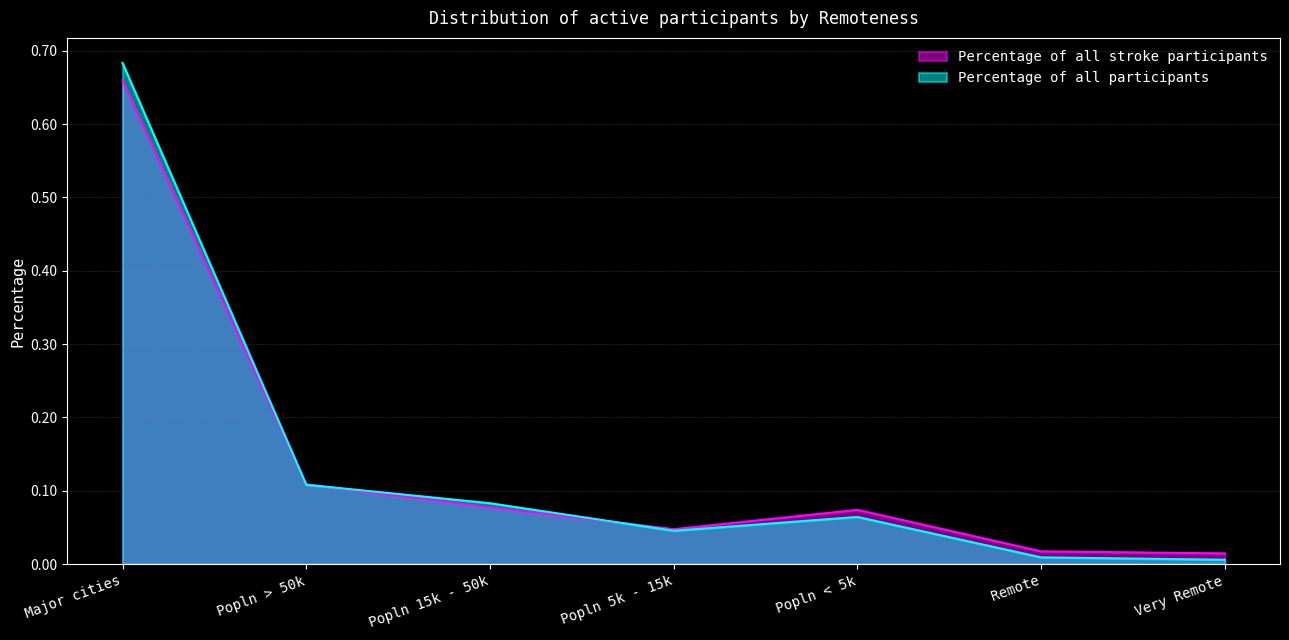

What is the sum of all Percentage of all stroke participants values?

1.0